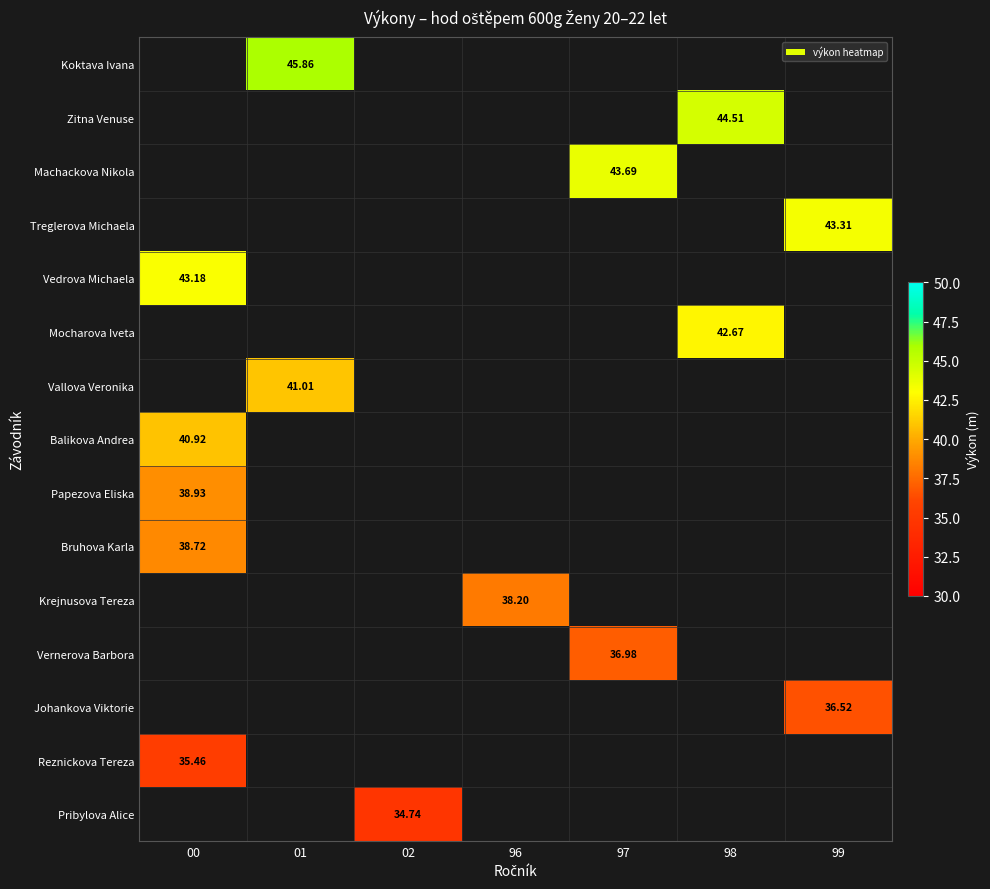

What is the minimum value shown in the chart?

34.7